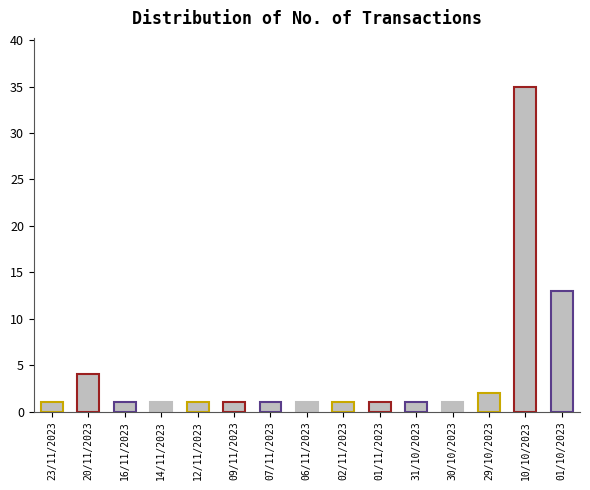

Count the number of categories in the chart.

15